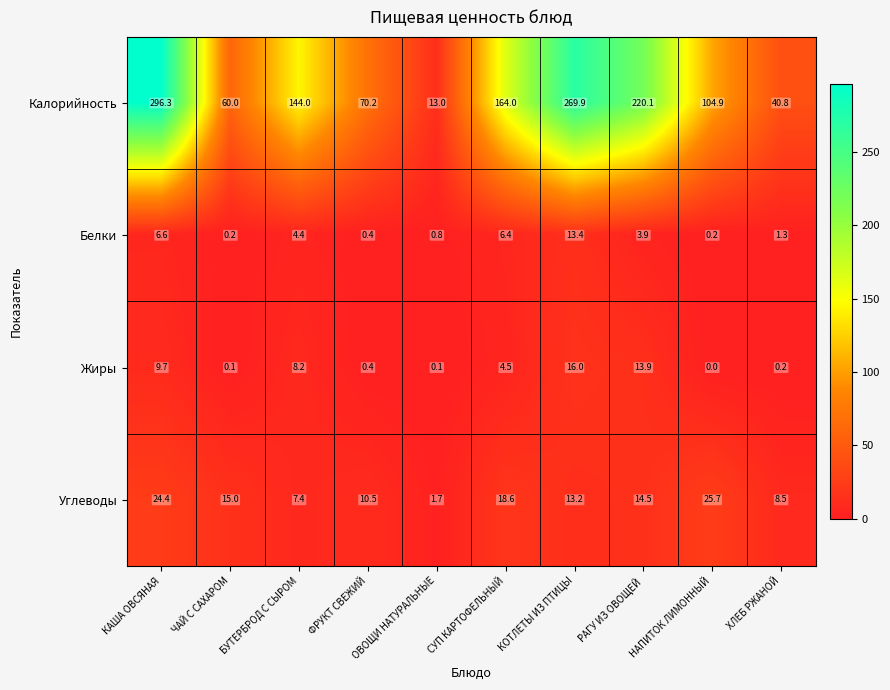

What is the greatest value displayed?

296.3